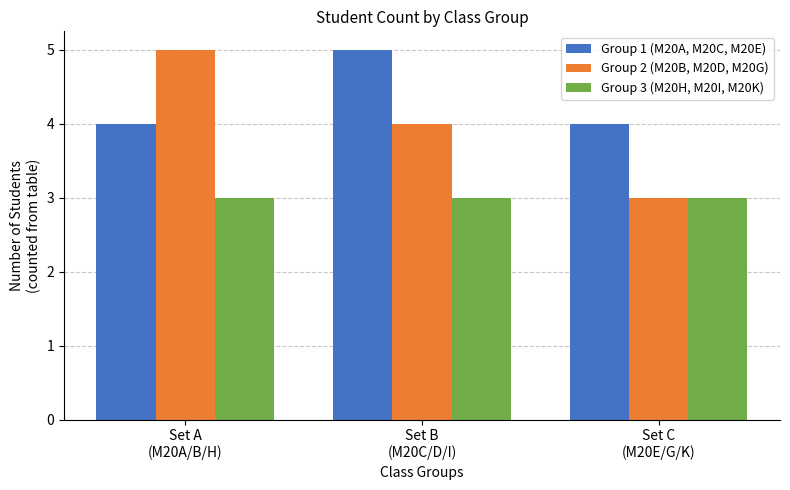

Which series has the widest spread of values?

Group 2 (M20B, M20D, M20G)